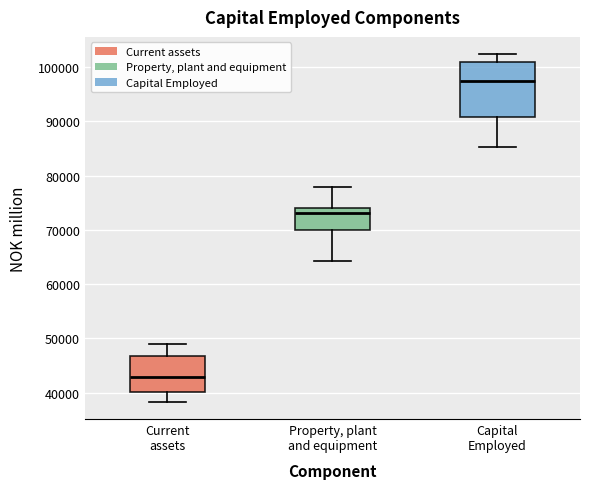

Comparing the boxes themselves (not the whiskers), which one is the tallest?

Capital Employed